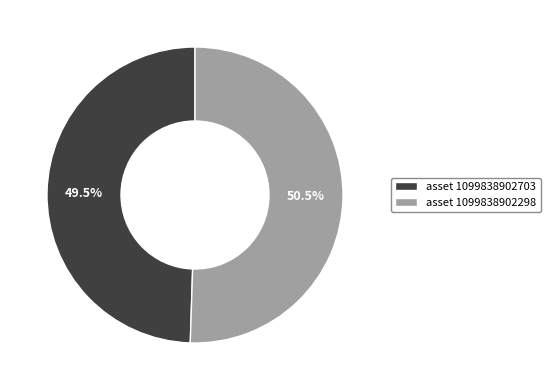

What is the ratio of the value at asset 1099838902703 to the value at asset 1099838902298?

1.0